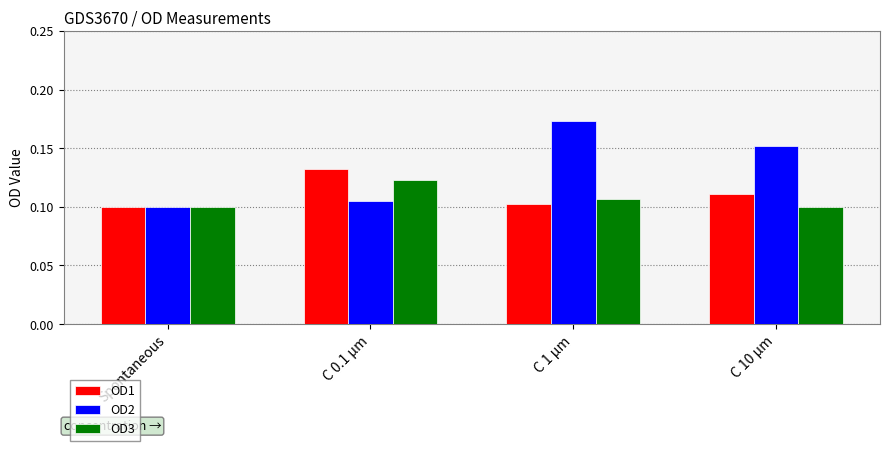

Which series has the widest spread of values?

OD2